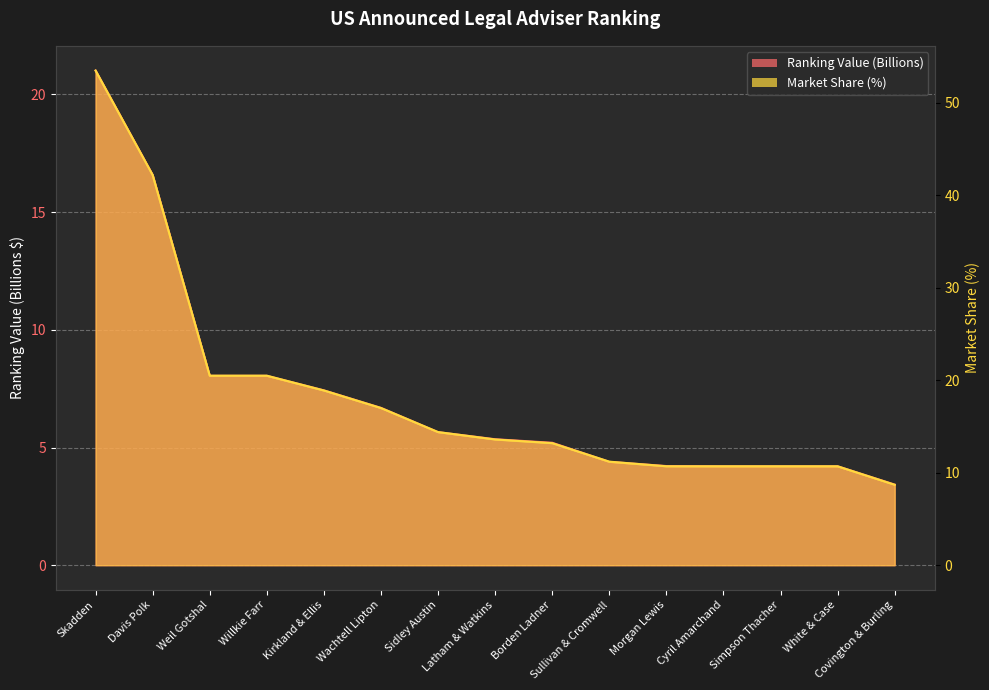

Between Simpson Thacher and White & Case, which is larger?

Simpson Thacher